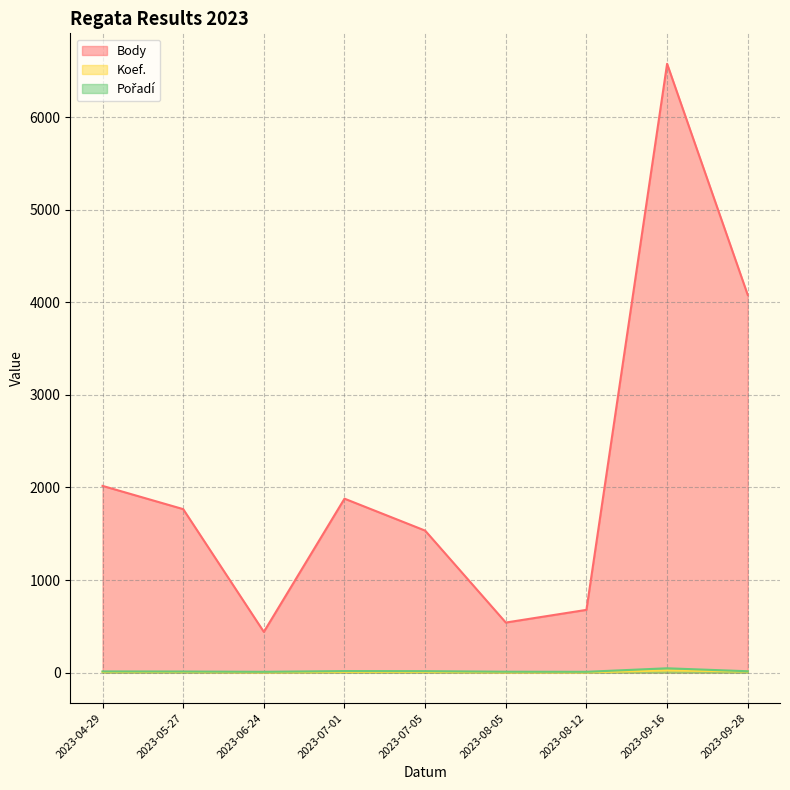

True or false: Body has more than 1 points higher than both neighbors.

True